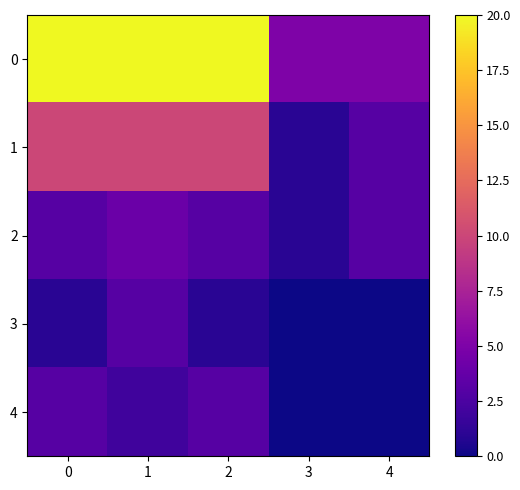

Which category has the lowest value across all series?

3